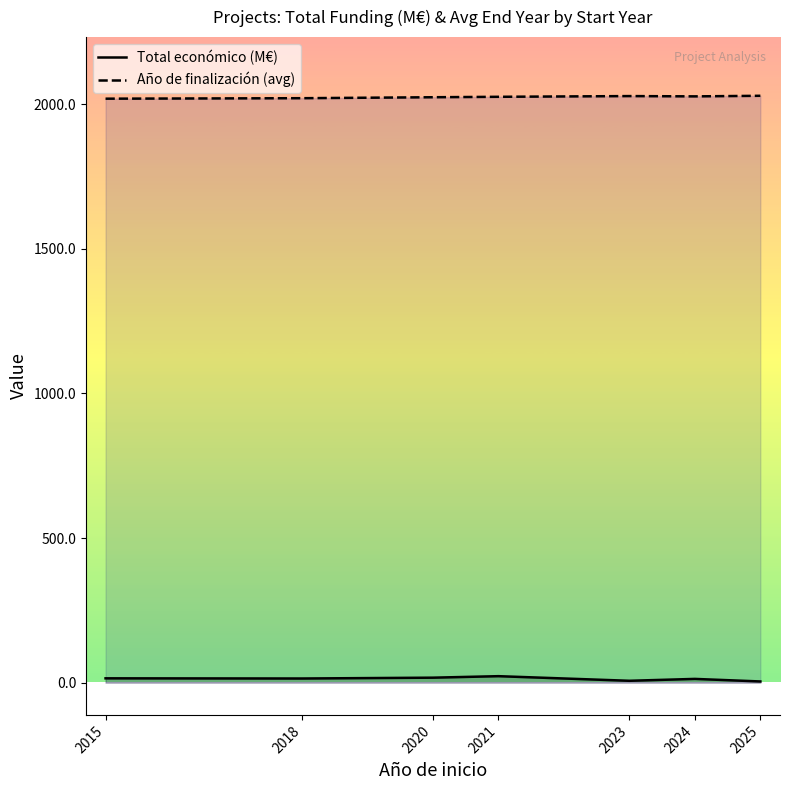

Which label corresponds to the largest value in the chart?

2025